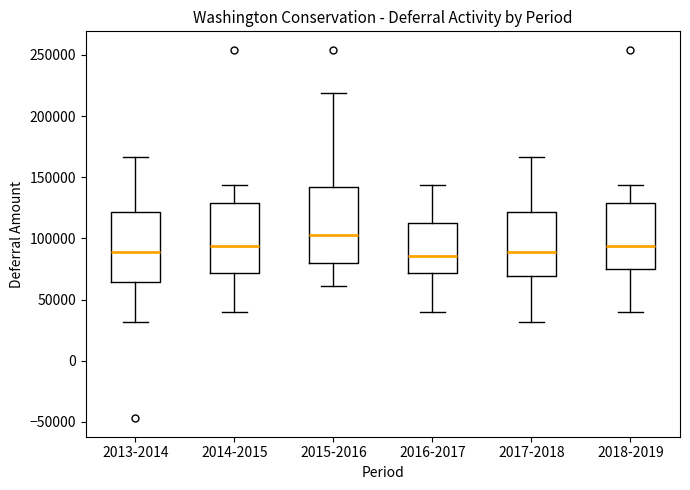

Reading left to right, read every box against the y-axis: the position of its median line, the range the box covers, and the ends of its whiskers. The values are not printed on the chart, so give them approximately, as read against the axis.

2013-2014: median 90000, box 65000 to 120000, whiskers 30000 to 165000
2014-2015: median 95000, box 70000 to 130000, whiskers 40000 to 145000
2015-2016: median 105000, box 80000 to 140000, whiskers 60000 to 220000
2016-2017: median 85000, box 70000 to 115000, whiskers 40000 to 145000
2017-2018: median 90000, box 70000 to 120000, whiskers 30000 to 165000
2018-2019: median 95000, box 75000 to 130000, whiskers 40000 to 145000